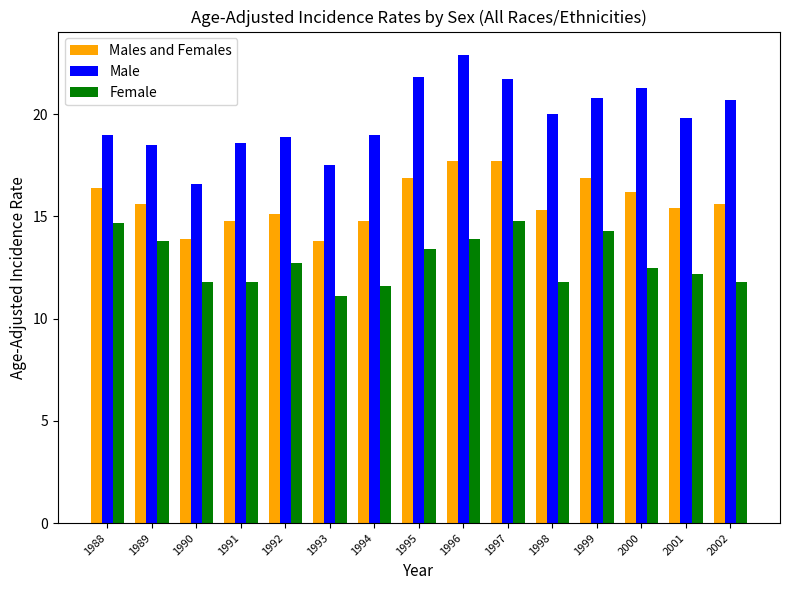

How many data points does each series have?

15